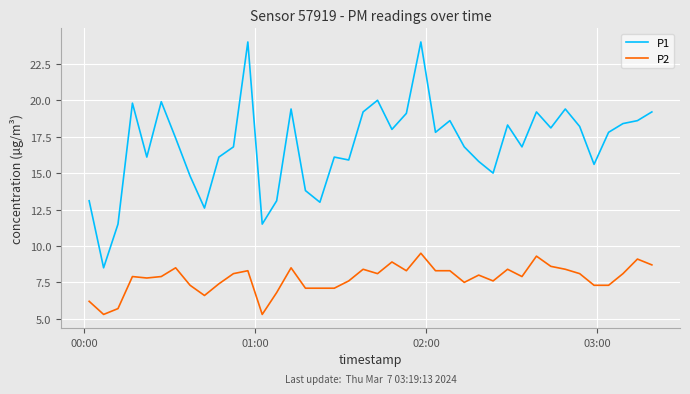

Which series has the widest spread of values?

P1